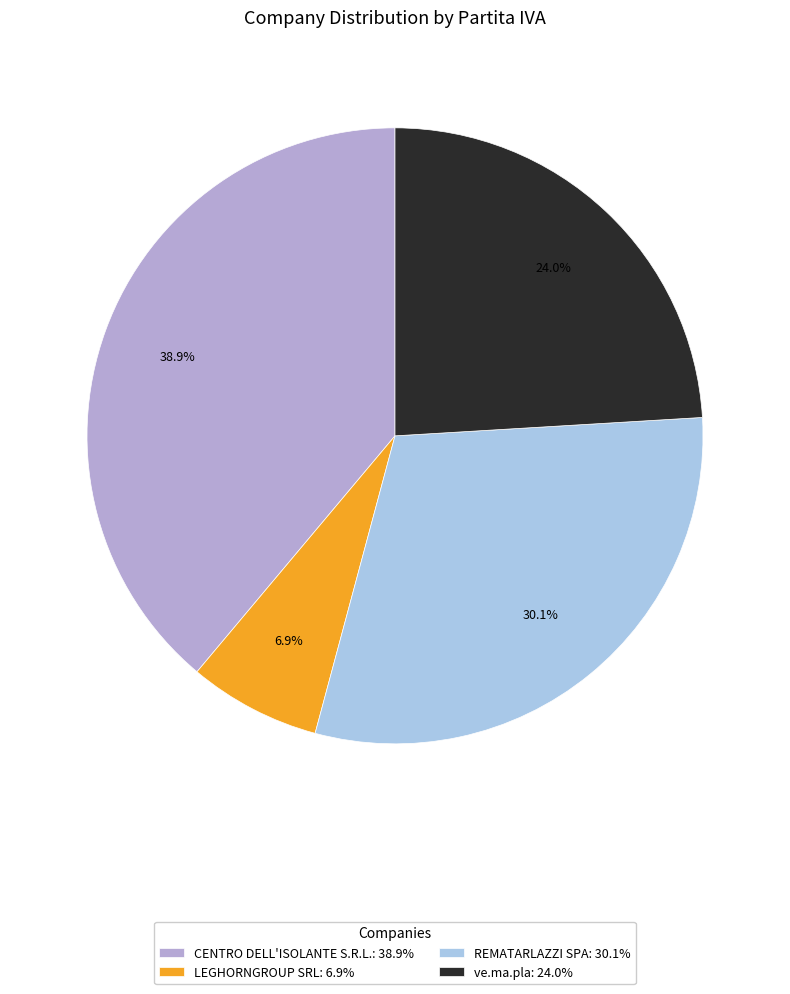

What portion of the pie excludes ve.ma.pla?

76.0%